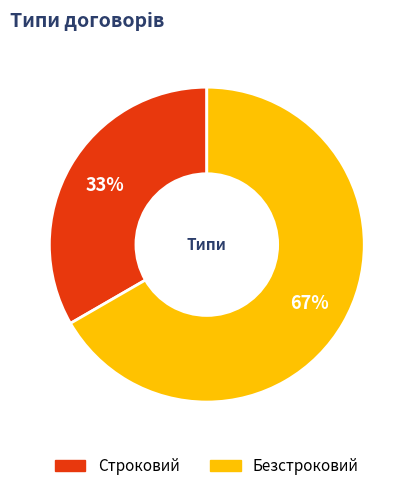

Approximately how many times larger is the value at Строковий compared to Безстроковий?

0.5